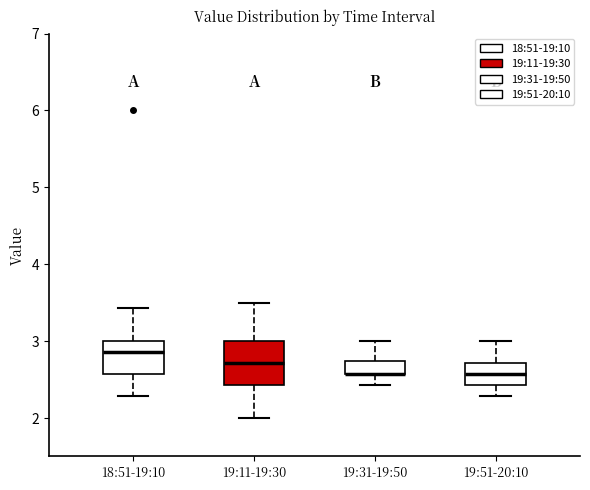

Comparing the boxes themselves (not the whiskers), which one is the tallest?

19:11-19:30